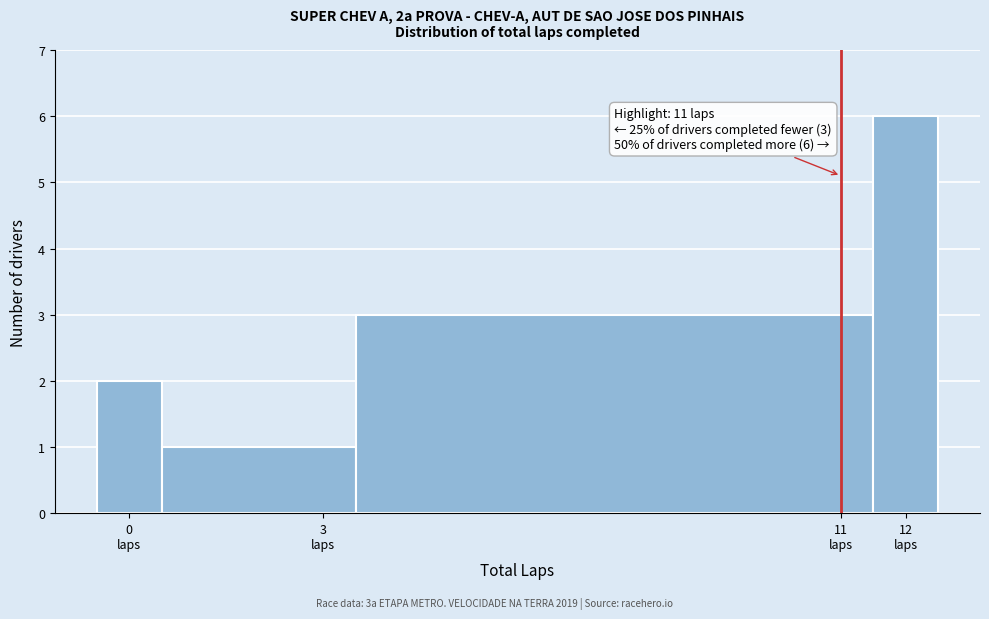

Over which range of the x-axis is the bar tallest?

11.5 to 12.5